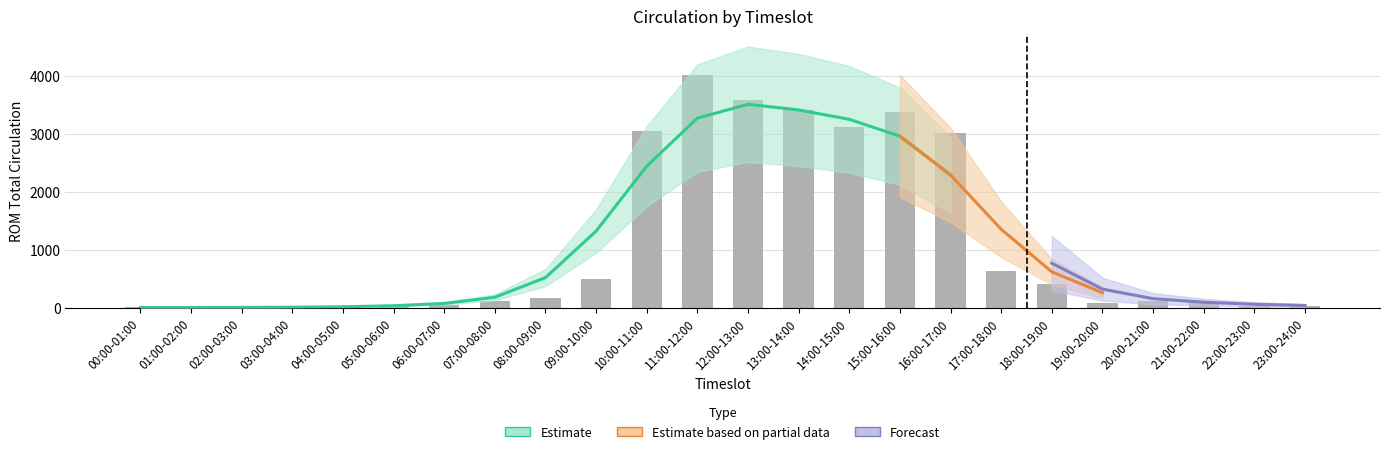

Where does the data first go above 110?

08:00-09:00